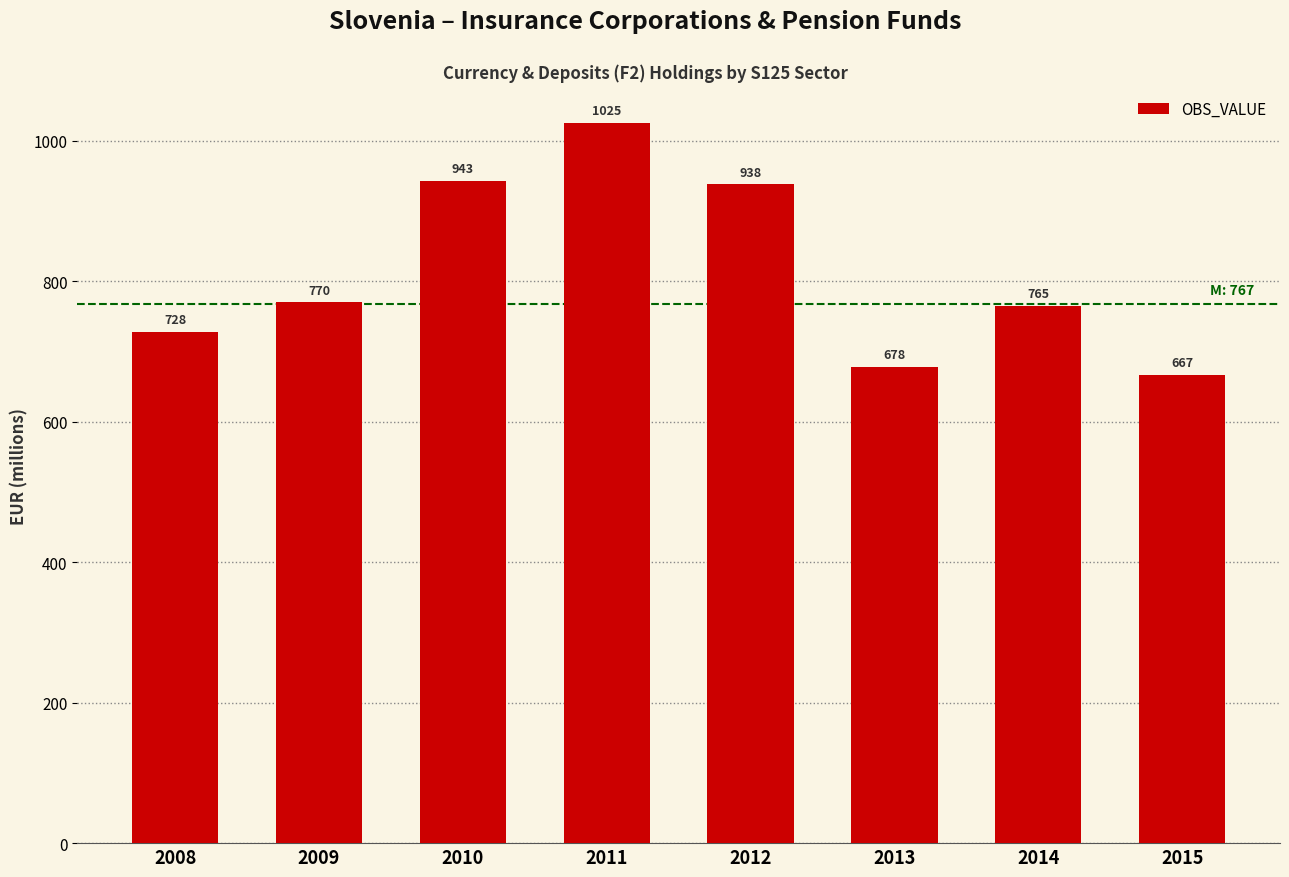

How many bars are there in total?

8